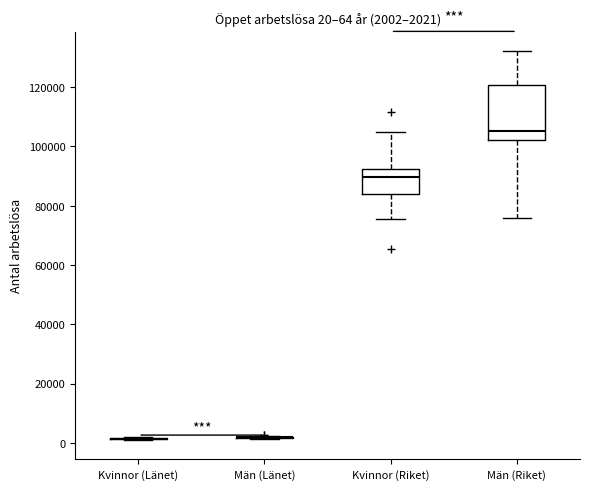

Which box is the tallest, from its lower edge to its upper edge?

Män (Riket)